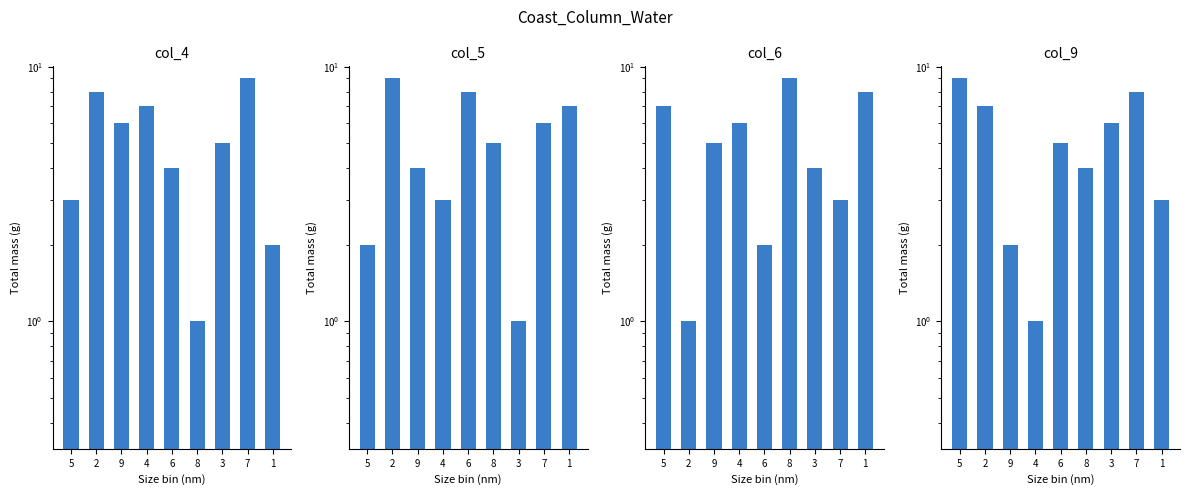

What is the lowest value of the col_4 series?

1